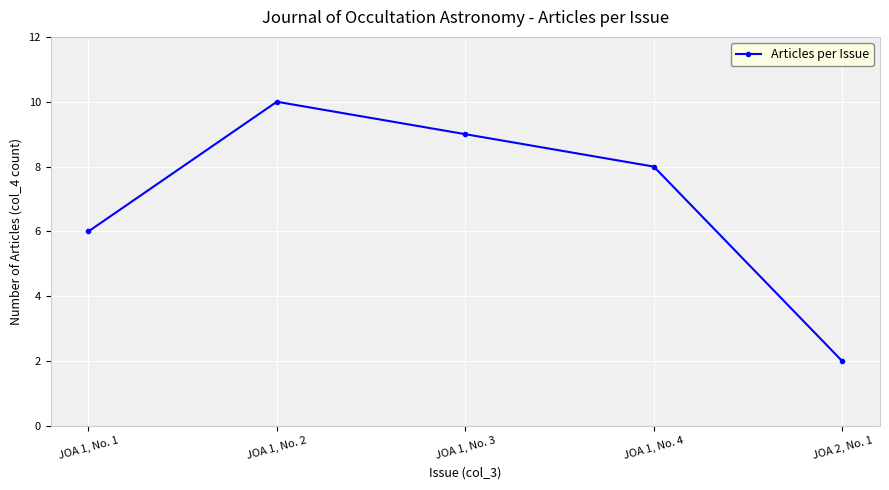

Is this an area chart (filled region under the line)?

No